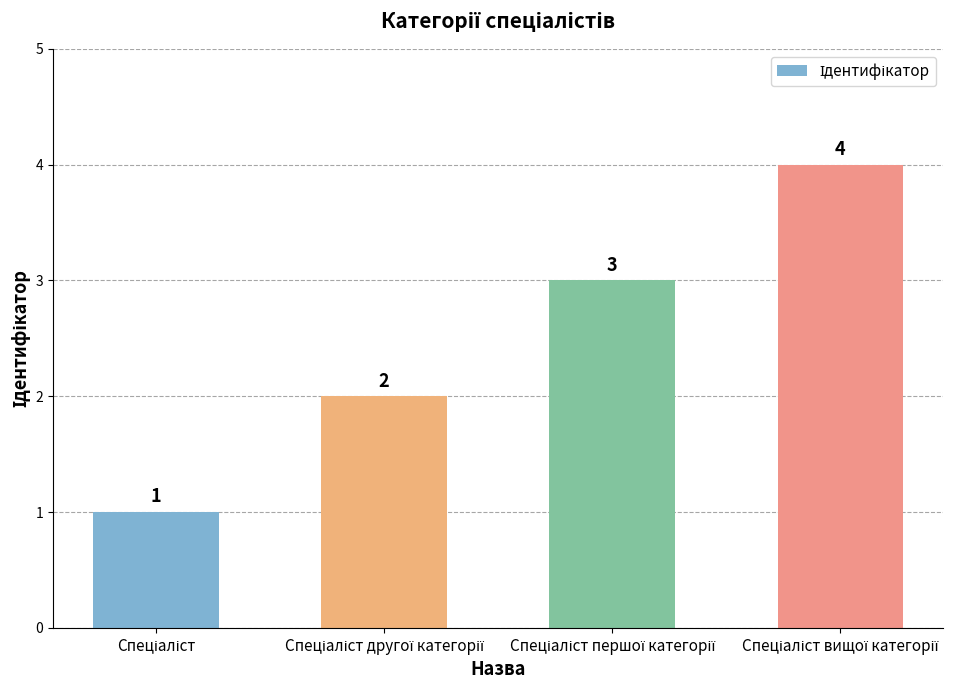

What is the value of the 3rd bar from the left?

3